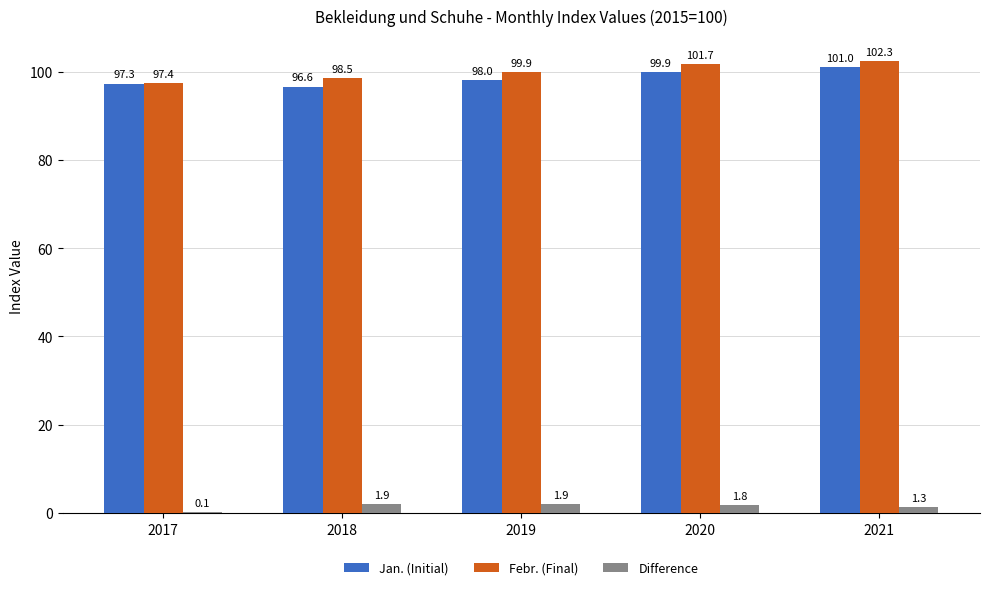

Which series has the largest total across all categories?

Febr. (Final)